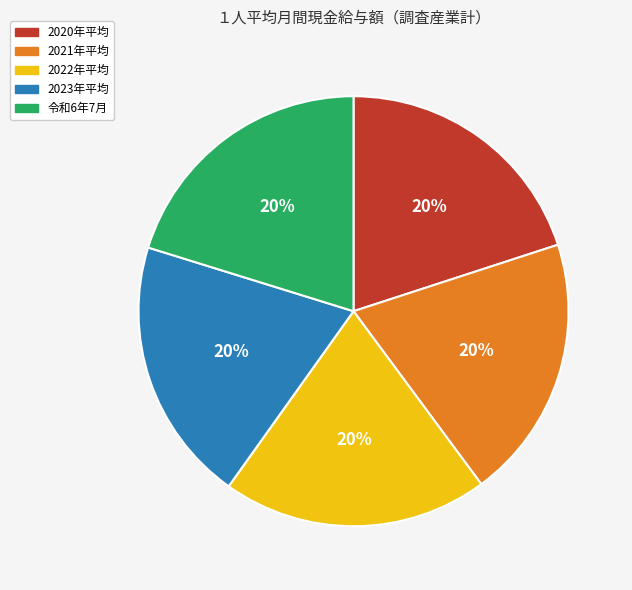

To the nearest percent, what is the average slice percentage?

20%